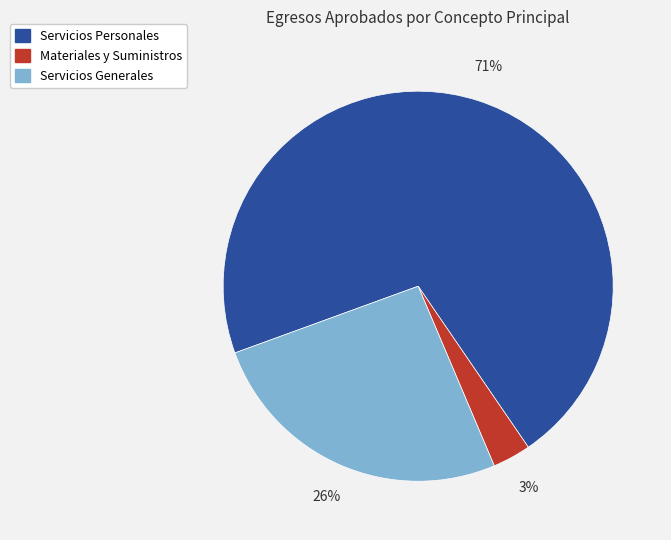

To the nearest percent, what is the difference between the Servicios Generales and Materiales y Suministros slice percentages?

23%